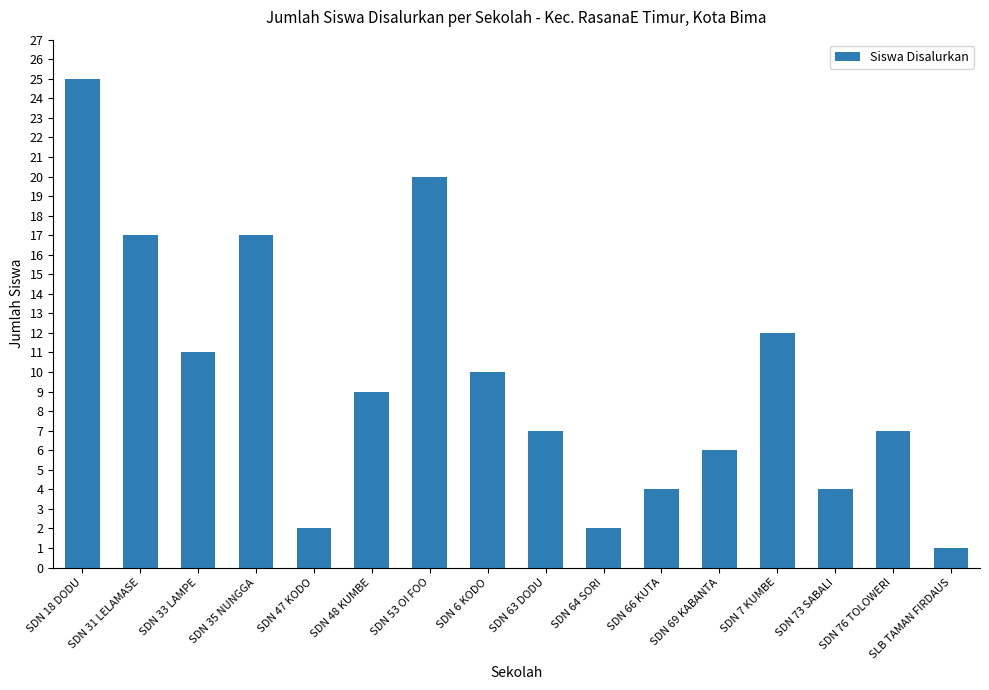

How many series are shown in this chart?

1